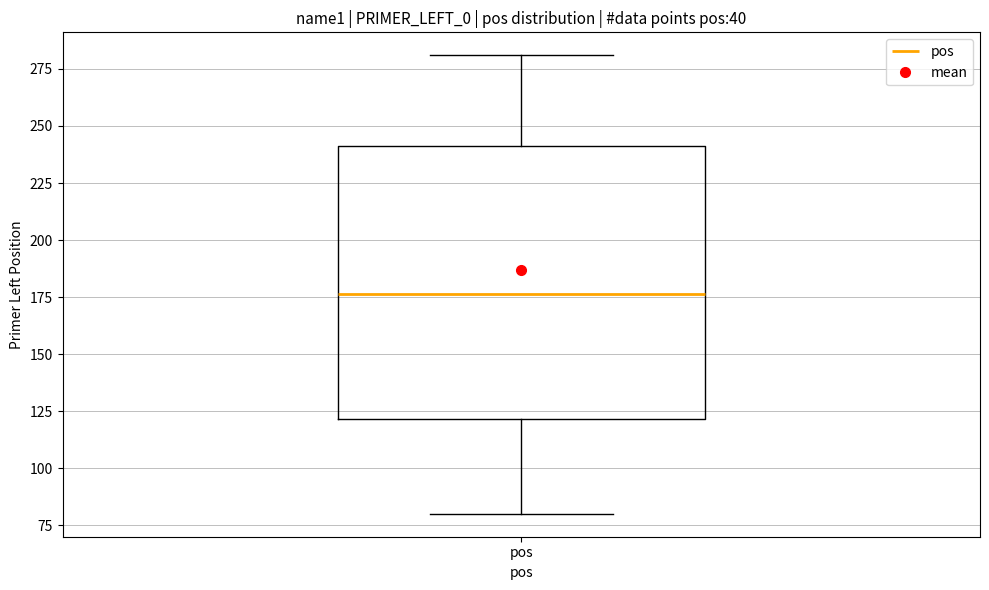

Where does the lower whisker of the box for pos end on the y-axis? The values are not printed on the chart, so give them approximately, as read against the axis.

80